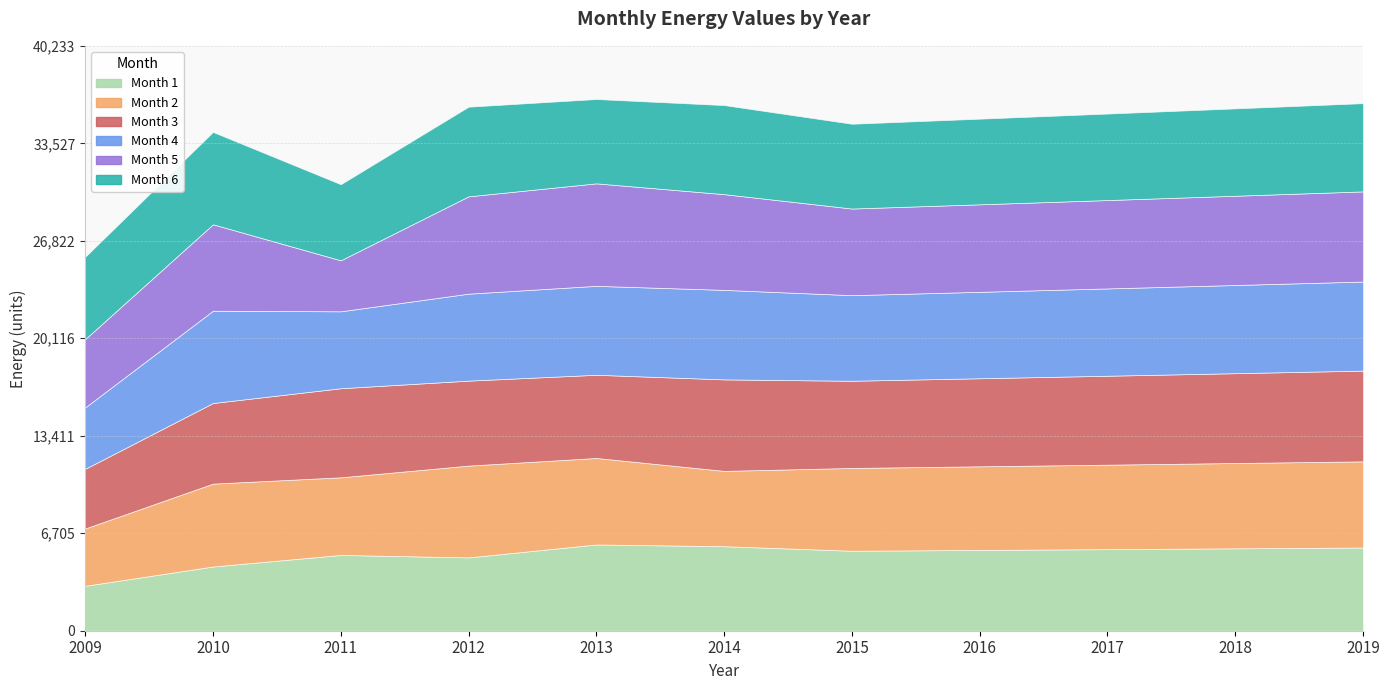

Reading left to right, transcribe all the data shown in this chart.

Month 1: 2009=3088.6	2010=4417.7	2011=5213.3	2012=5043.0	2013=5933.2	2014=5814.1	2015=5500.9	2016=5555.9	2017=5611.5	2018=5667.6	2019=5724.2
Month 2: 2009=3943.7	2010=5700.6	2011=5338.7	2012=6314.8	2013=5950.3	2014=5180.1	2015=5696.0	2016=5752.9	2017=5810.5	2018=5868.6	2019=5927.3
Month 3: 2009=4104.6	2010=5544.9	2011=6127.3	2012=5844.9	2013=5722.2	2014=6294.0	2015=5997.1	2016=6057.1	2017=6117.6	2018=6178.8	2019=6240.6
Month 4: 2009=4224.0	2010=6347.9	2011=5291.9	2012=5982.3	2013=6116.8	2014=6156.9	2015=5887.0	2016=5945.9	2017=6005.3	2018=6065.4	2019=6126.0
Month 5: 2009=4695.7	2010=5946.2	2011=3507.7	2012=6695.0	2013=7050.1	2014=6585.4	2015=5959.6	2016=6019.2	2017=6079.3	2018=6140.1	2019=6201.5
Month 6: 2009=5663.0	2010=6354.9	2011=5235.8	2012=6167.2	2013=5802.4	2014=6128.3	2015=5833.4	2016=5891.8	2017=5950.7	2018=6010.2	2019=6070.3